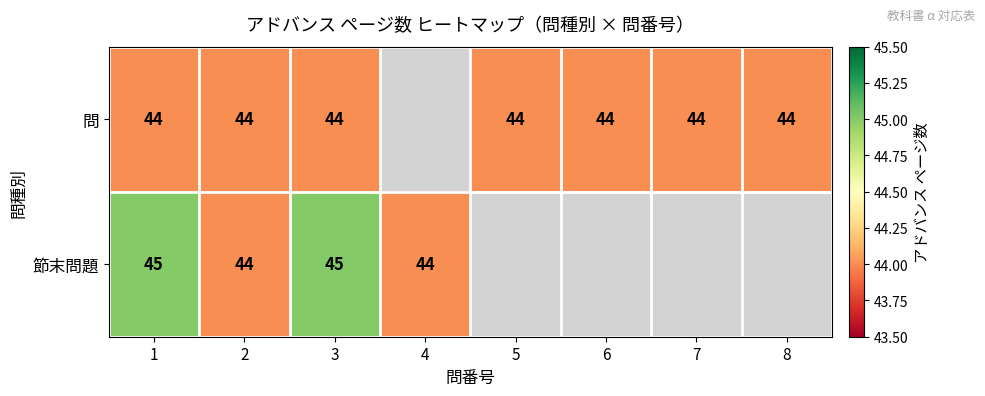

Which category has the lowest value across all series?

1